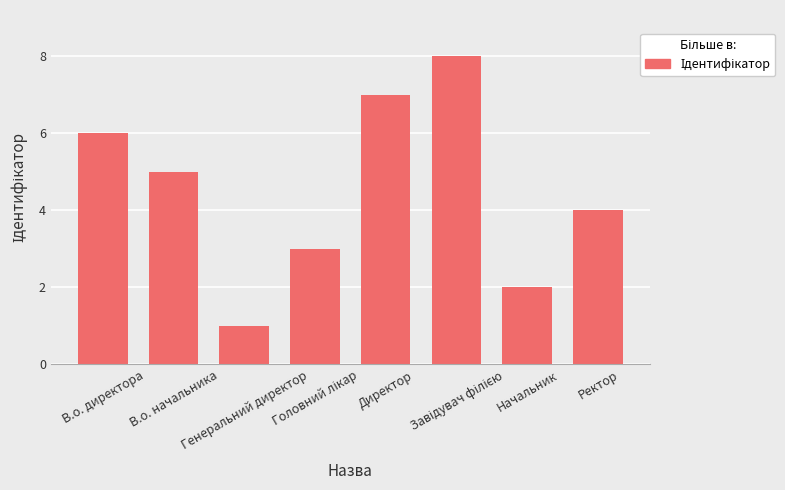

Between Директор and Генеральний директор, which is larger?

Директор